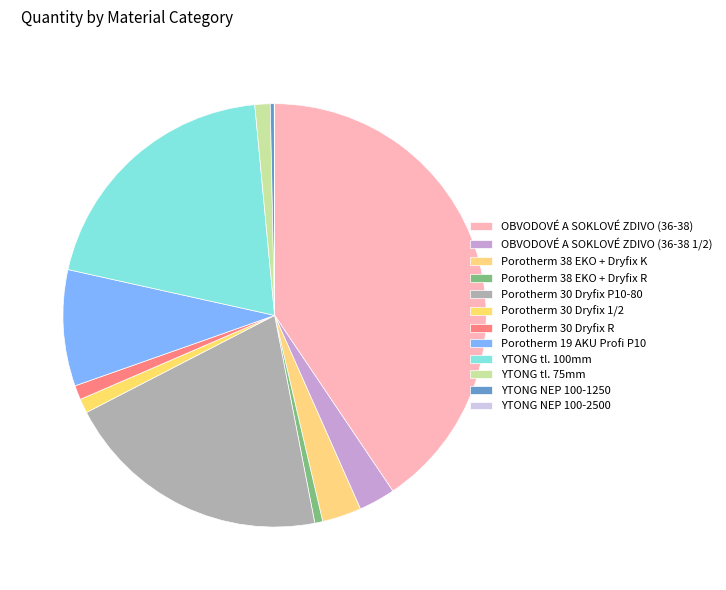

Count the number of slices in the pie.

12